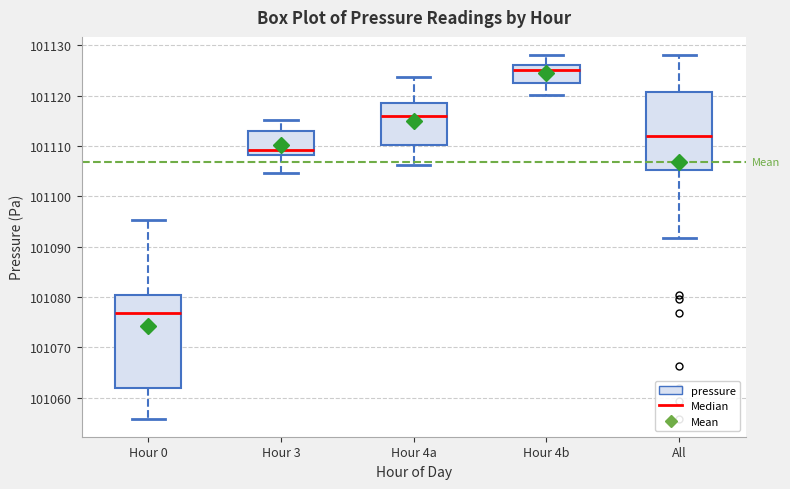

Comparing the boxes themselves (not the whiskers), which one is the tallest?

Hour 0